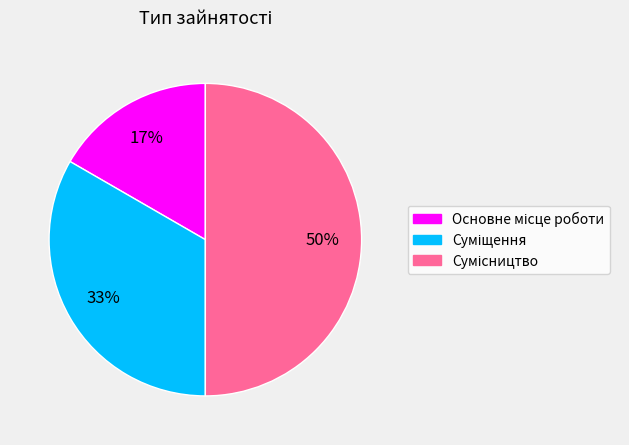

To the nearest percent, what is the difference between the largest and smallest slice percentages?

33%